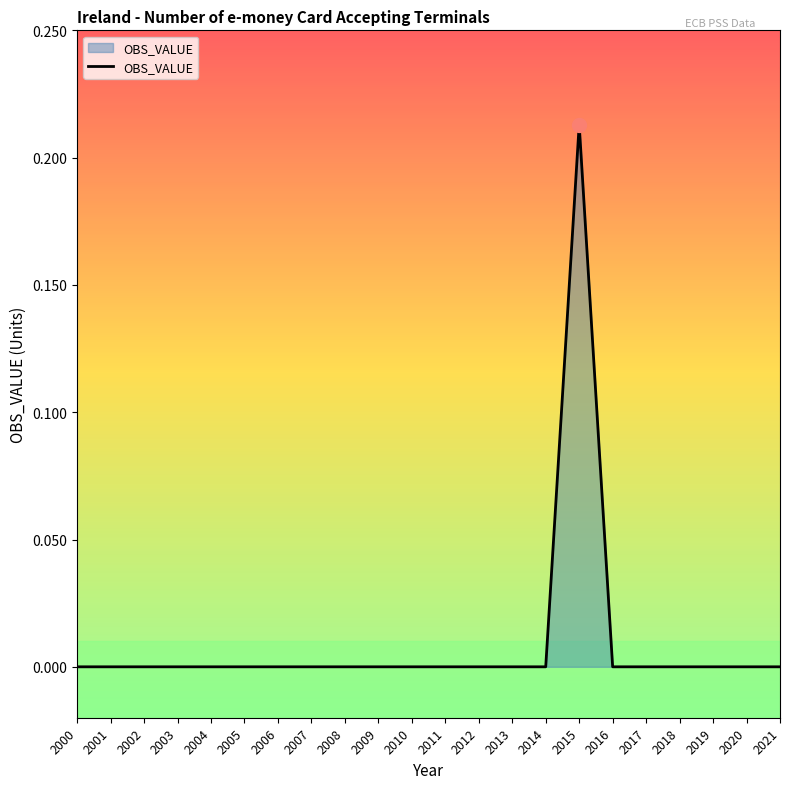

Which category has the highest value across all series?

2015